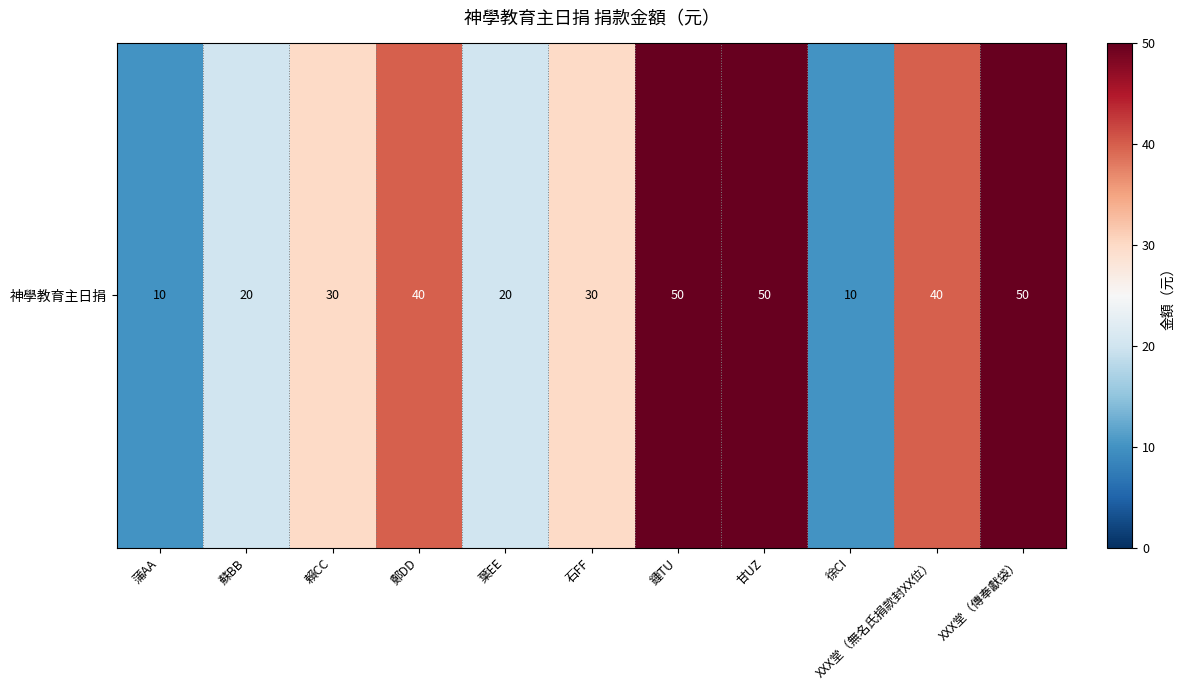

List the labels in order of value, largest first.

鍾TU, 甘UZ, XXX堂（傳奉獻袋）, 鄭DD, XXX堂（無名氏捐款封XX位）, 賴CC, 石FF, 蘇BB, 葉EE, 蒲AA, 徐CI